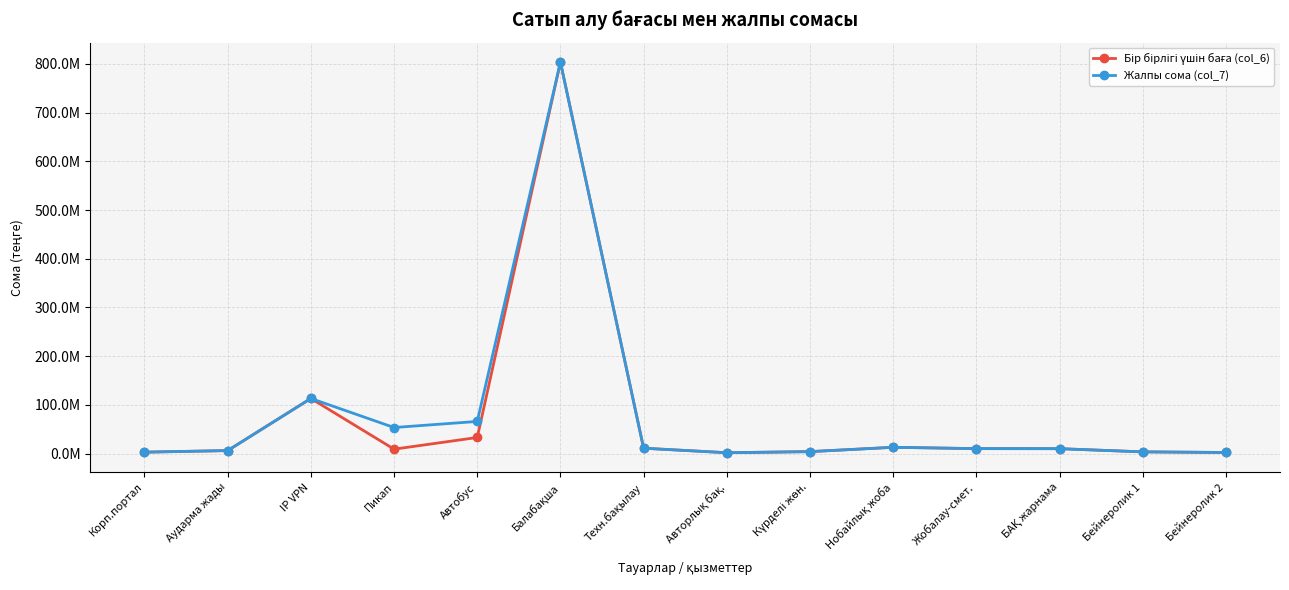

Reading left to right, list all the values displayed in this chart.

Бір бірлігі үшін баға (col_6): 2770870.5	5972946.4	113000000.0	8890000.0	32922641.2	803571428.6	10856250.0	1607142.9	3843437.5	12735119.6	10000000.0	9898000.0	3373158.4	2094524.0
Жалпы сома (col_7): 2770870.5	5972946.4	113000000.0	53340000.0	65845282.5	803571428.6	10856250.0	1607142.9	3843437.5	12735119.6	10000000.0	9898000.0	3373158.4	2094524.0